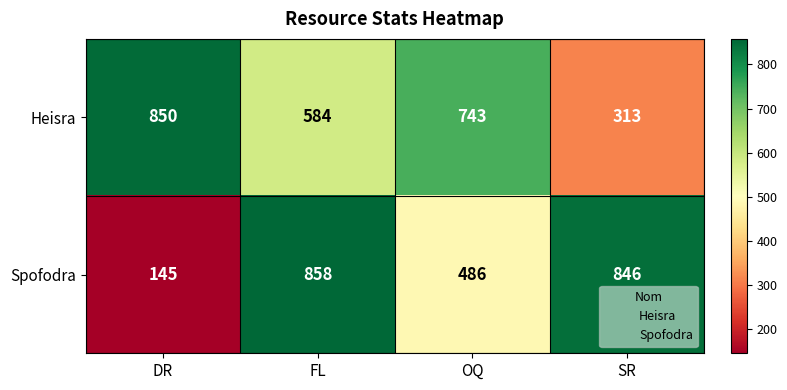

What is the difference between the highest and lowest values at SR?

533